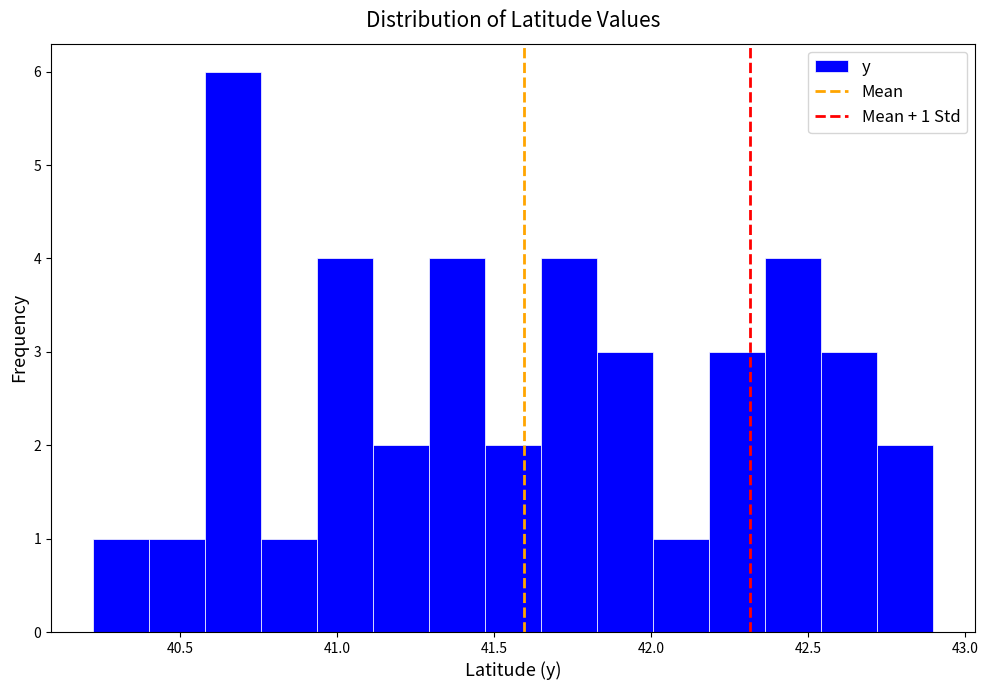

Around what value on the x-axis is the tallest bar? Give the approximate position of its centre, as read against the axis.

40.65